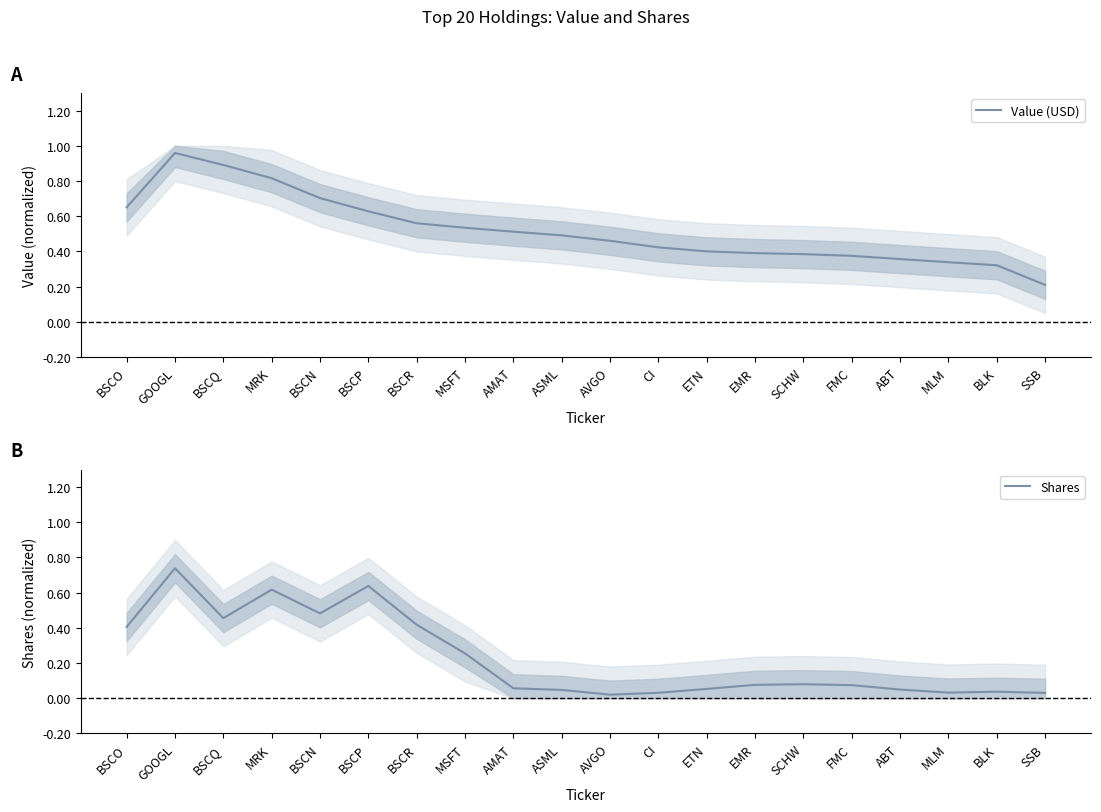

At which label is Value (USD) closest to 0?

SSB